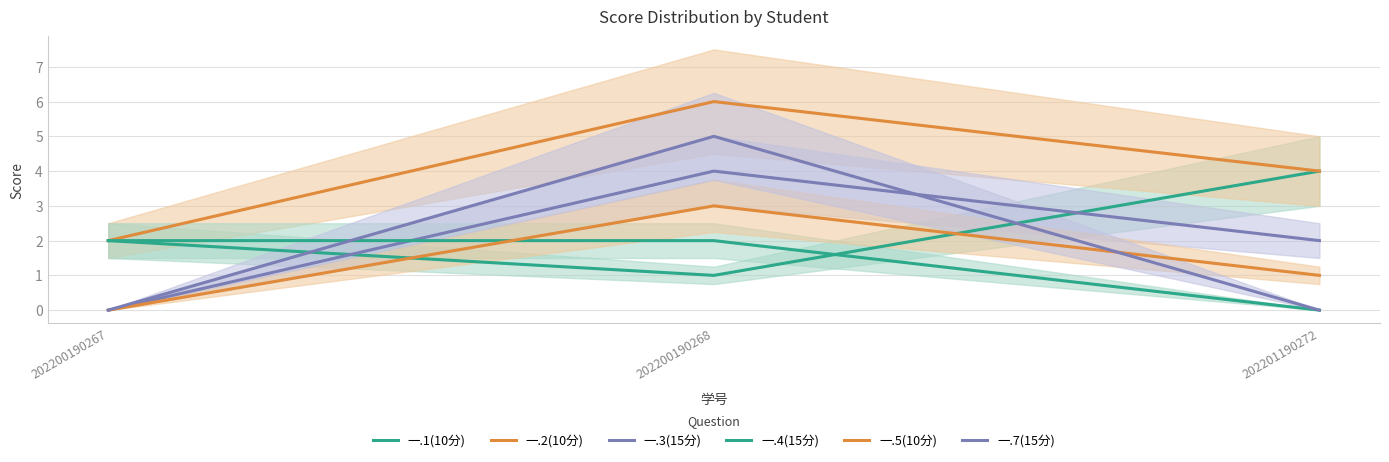

At which category is the sum across all series the highest?

202200190268